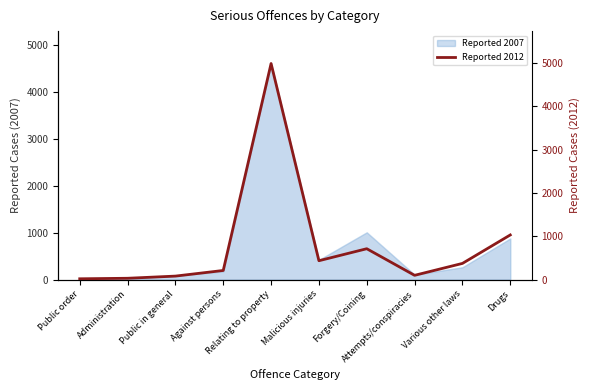

Count the number of values greater than 373.

4